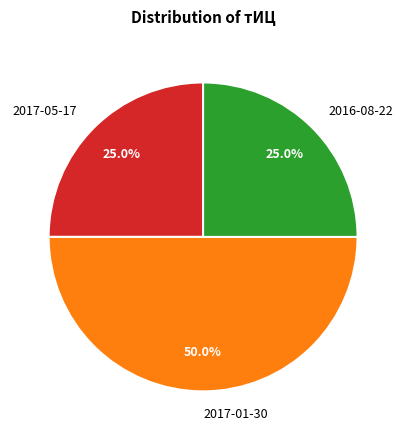

Approximately how many times larger is the value at 2017-05-17 compared to 2016-08-22?

1.0